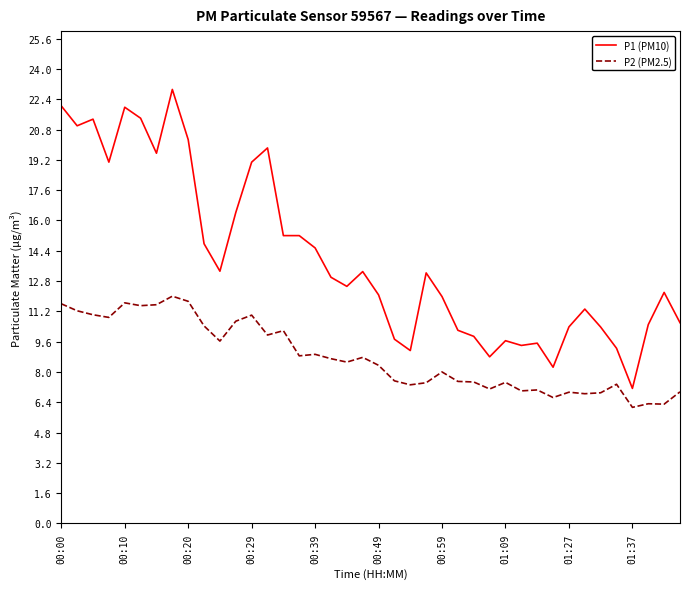

Which series has the largest range (max minus min)?

P1 (PM10)